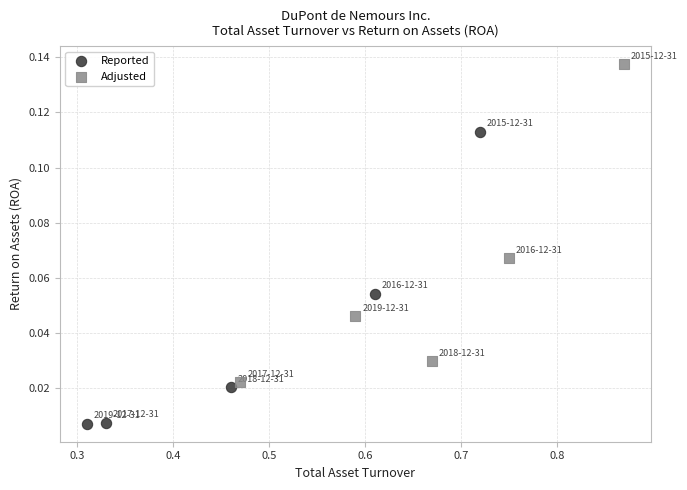

Which series has the widest spread of Y values?

Adjusted